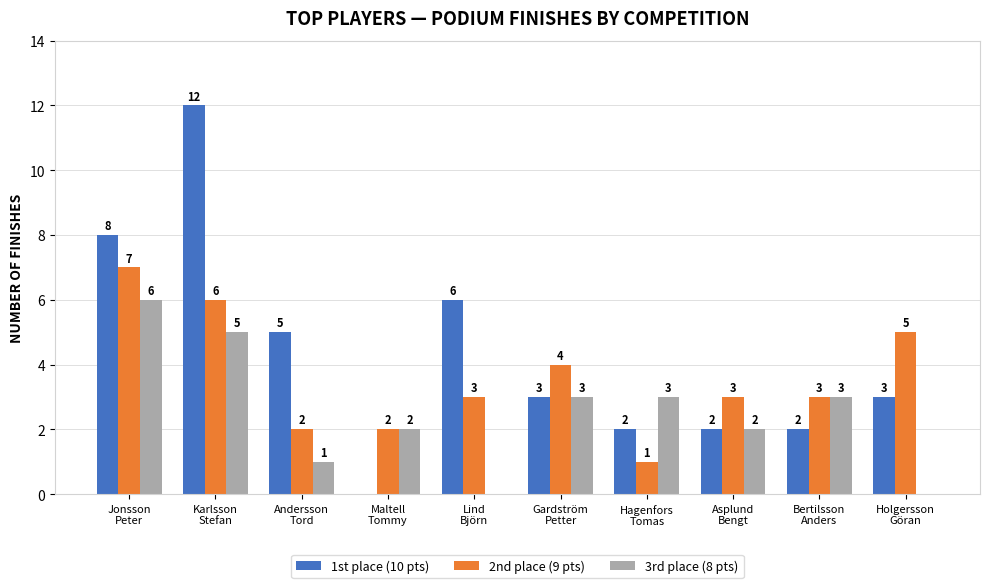

What is the greatest value displayed?

12